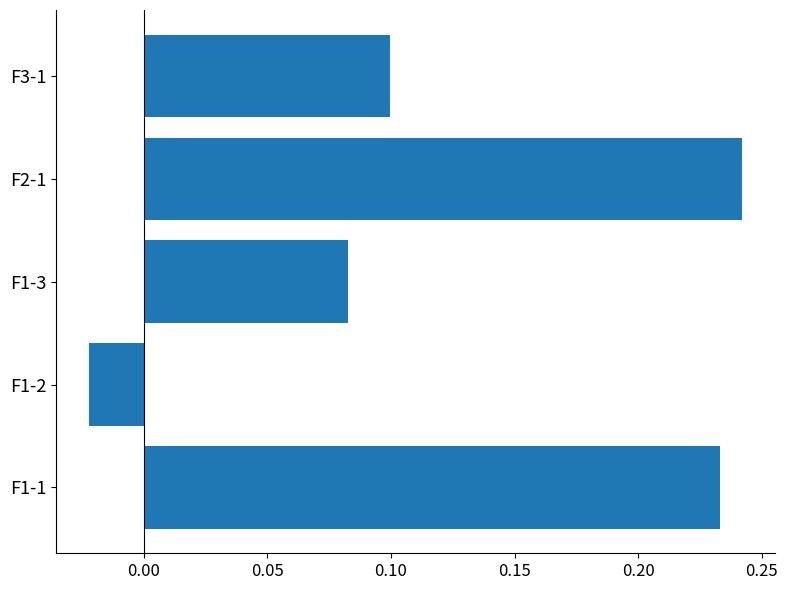

What is the change in value from F1-2 to F2-1?

+0.3